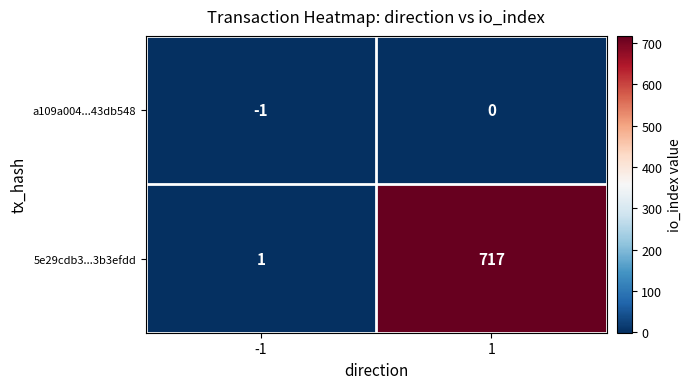

What is the maximum value shown in the chart?

717